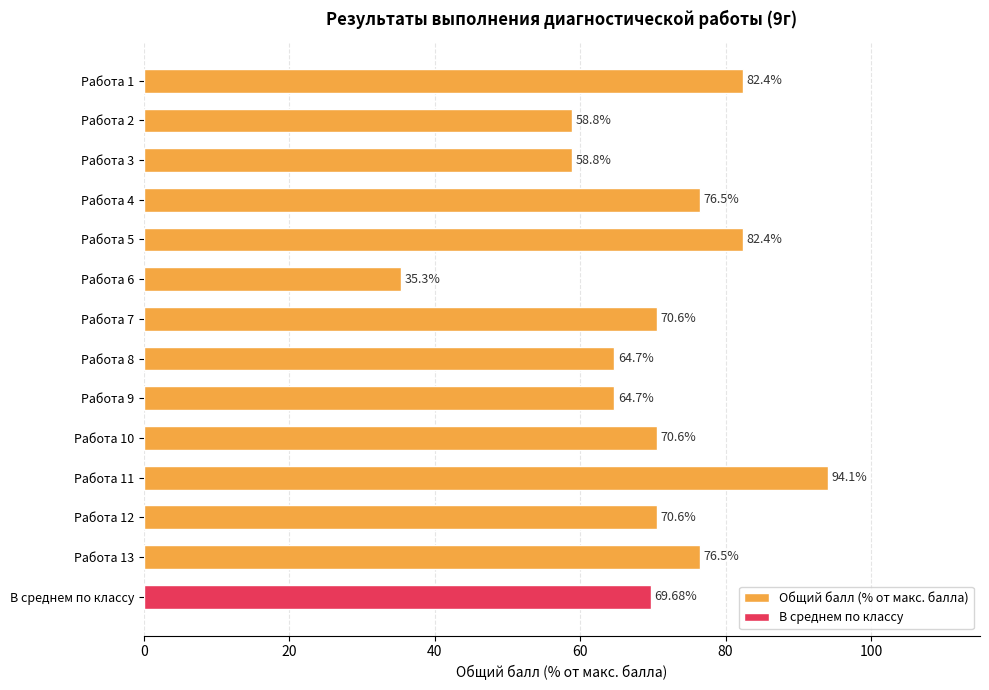

What is the difference between the second highest and minimum values in the Общий балл (% от макс. балла) series?

47.1